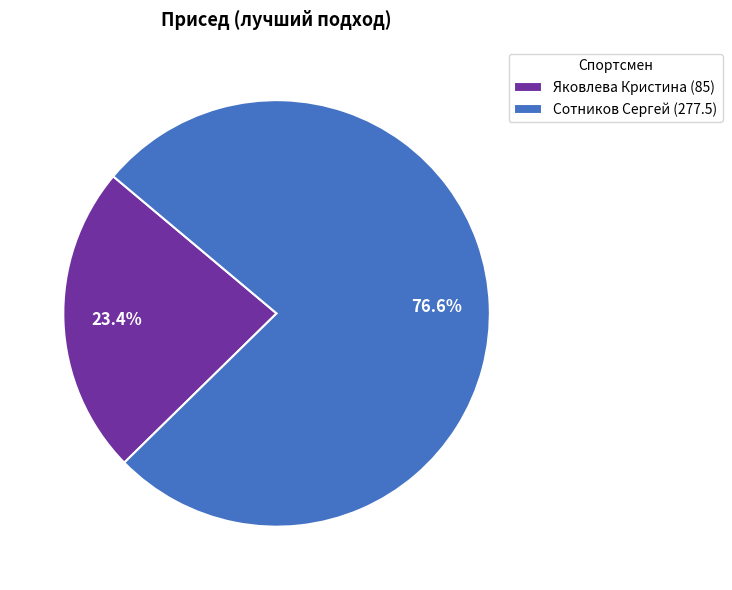

Does any single category account for the majority?

Yes